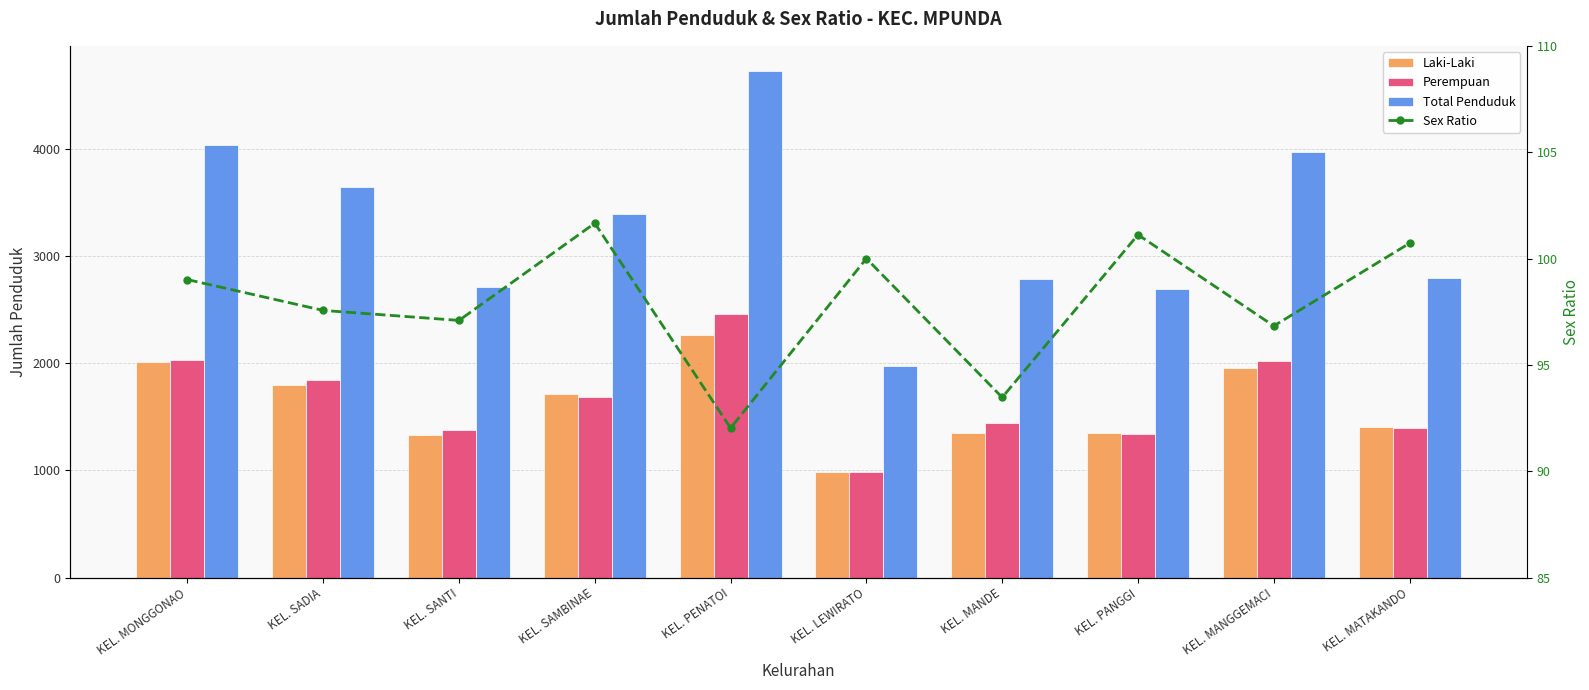

How many data points in Total Penduduk are less than 3394?

5